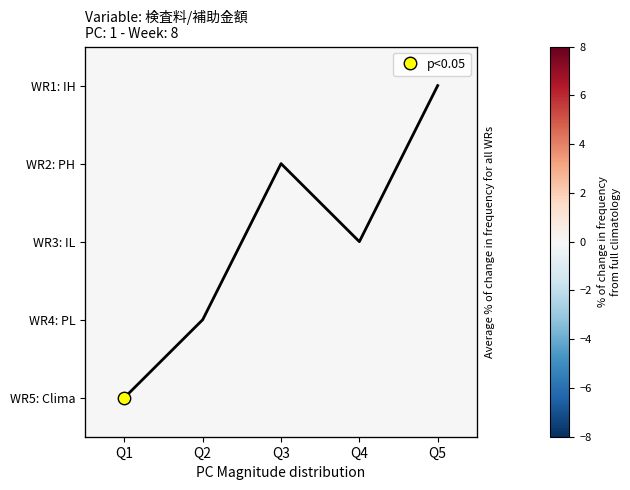

Which series has the largest total across all categories?

line